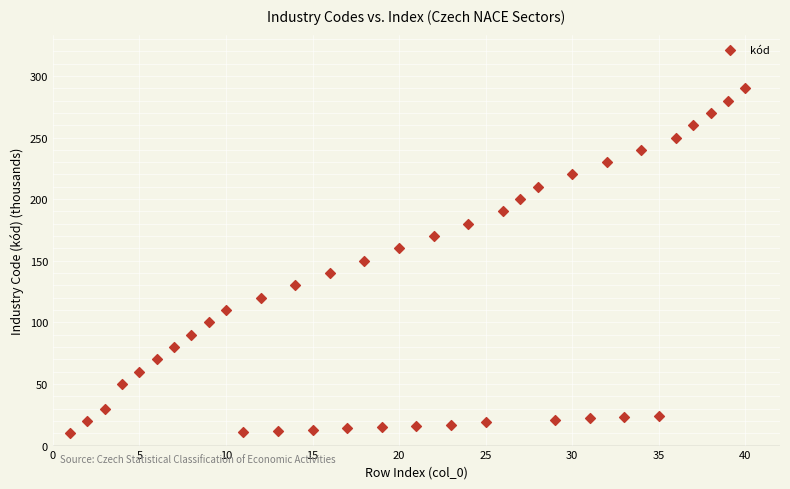

What is the range of X values (max minus min)?

39